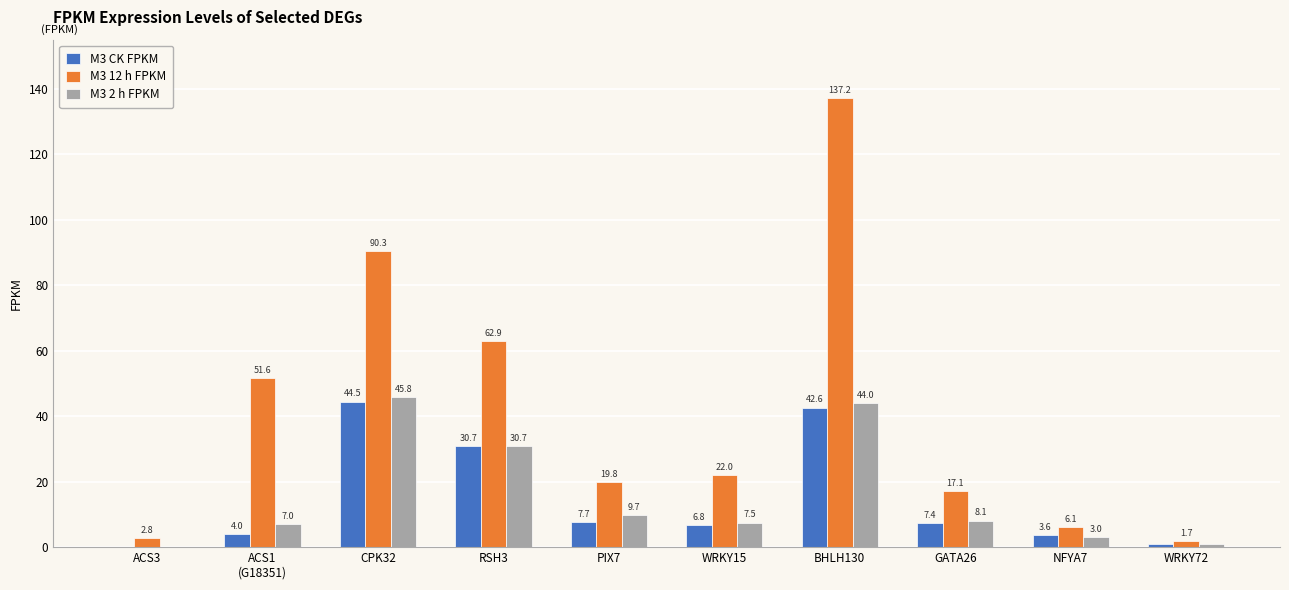

True or false: M3 CK FPKM has a value of 1.8 at GATA26.

False